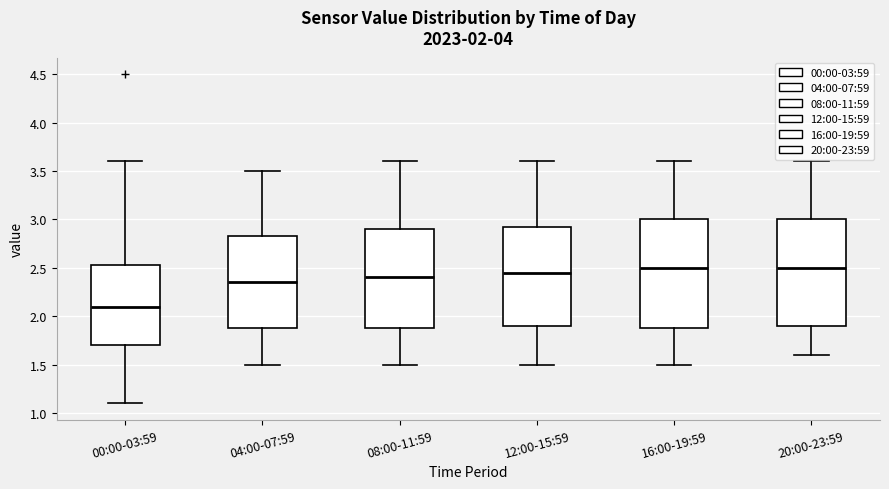

Reading left to right, transcribe this box plot: for each box, give where its median line is, the range the box spans, and where its two whiskers end, as read against the y-axis. The values are not printed on the chart, so give them approximately, as read against the axis.

00:00-03:59: median 2.10, box 1.70 to 2.55, whiskers 1.10 to 3.60
04:00-07:59: median 2.35, box 1.90 to 2.85, whiskers 1.50 to 3.50
08:00-11:59: median 2.40, box 1.90 to 2.90, whiskers 1.50 to 3.60
12:00-15:59: median 2.45, box 1.90 to 2.95, whiskers 1.50 to 3.60
16:00-19:59: median 2.50, box 1.90 to 3.00, whiskers 1.50 to 3.60
20:00-23:59: median 2.50, box 1.90 to 3.00, whiskers 1.60 to 3.60